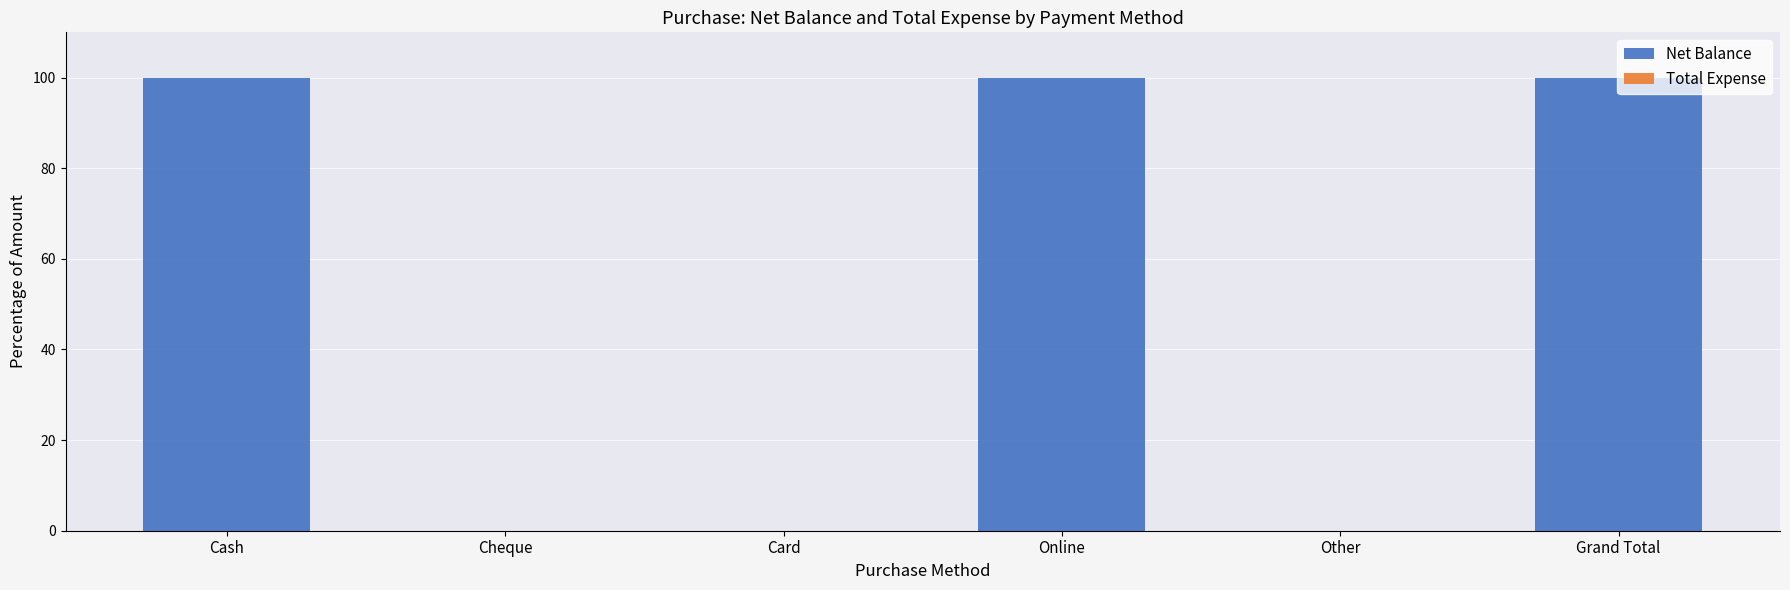

Approximately how many times larger is the value at Cash compared to Online?

1.0